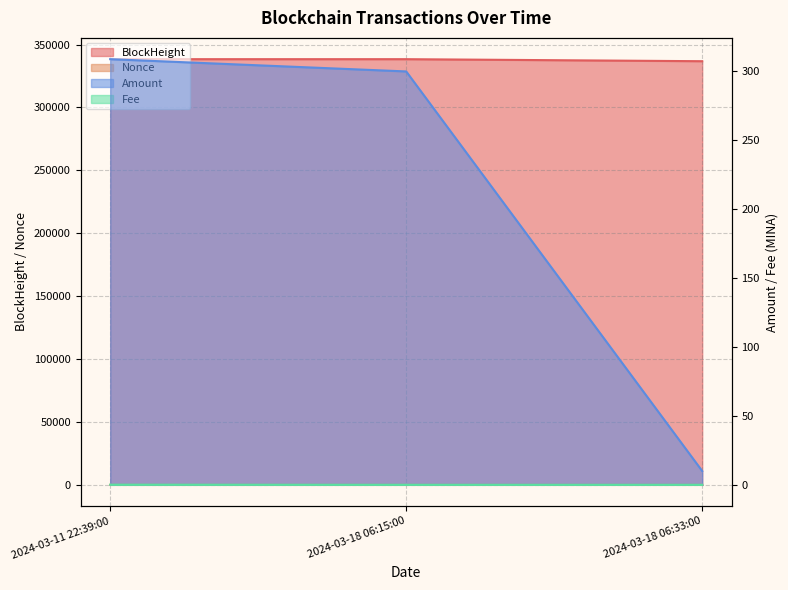

What is the sum of all Fee values?

0.1